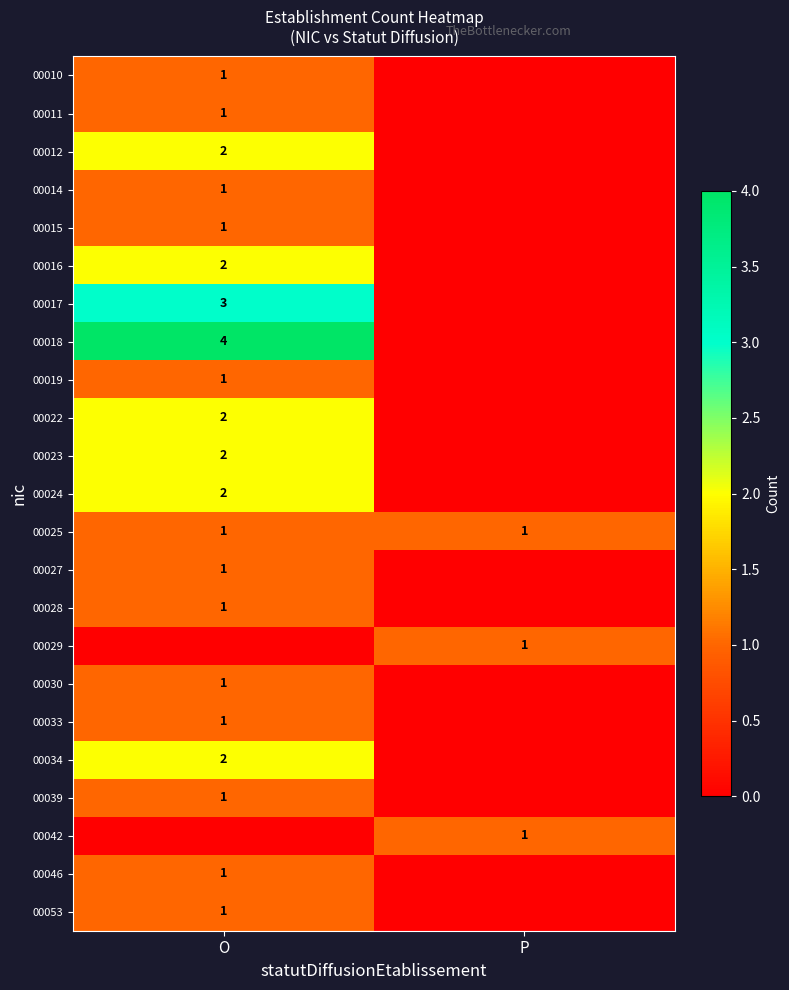

The value of 00024 at O is 2. True or false?

True